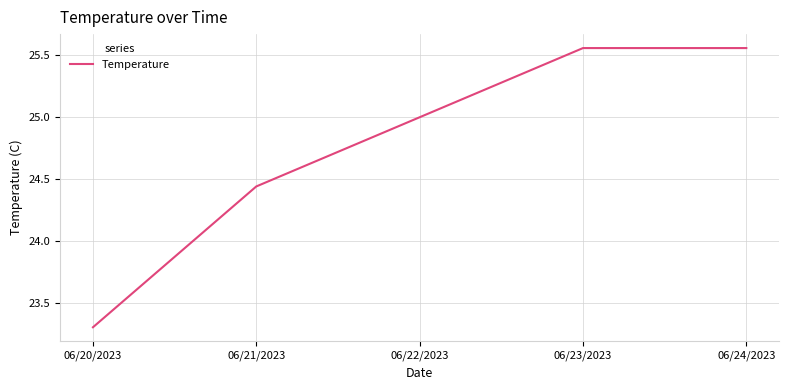

What is the approximate value at 06/20/2023?

23.3